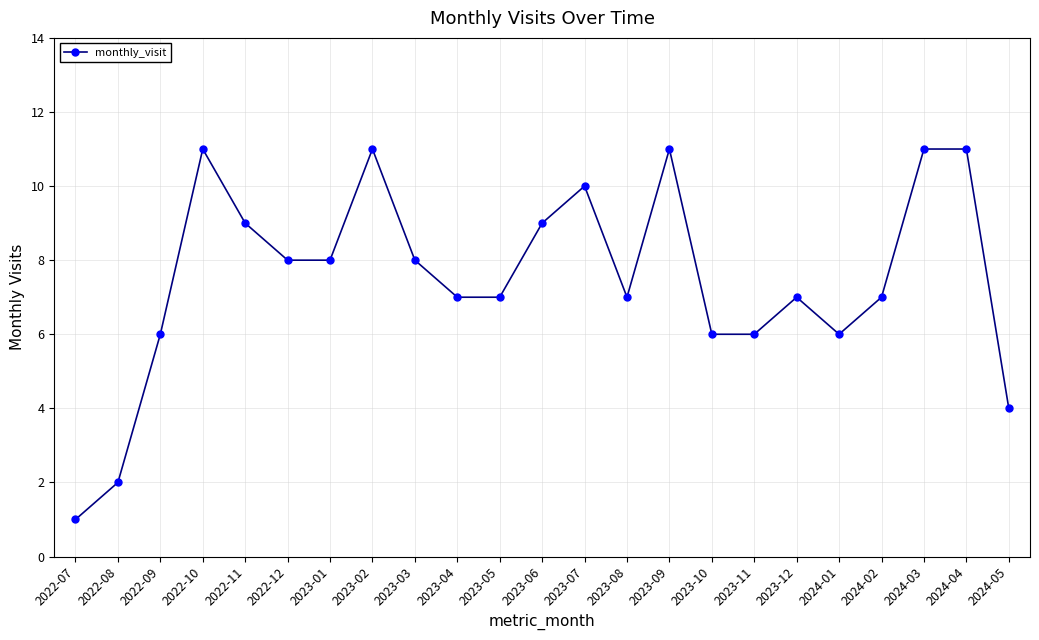

True or false: the data shows 10 at 2023-07.

True